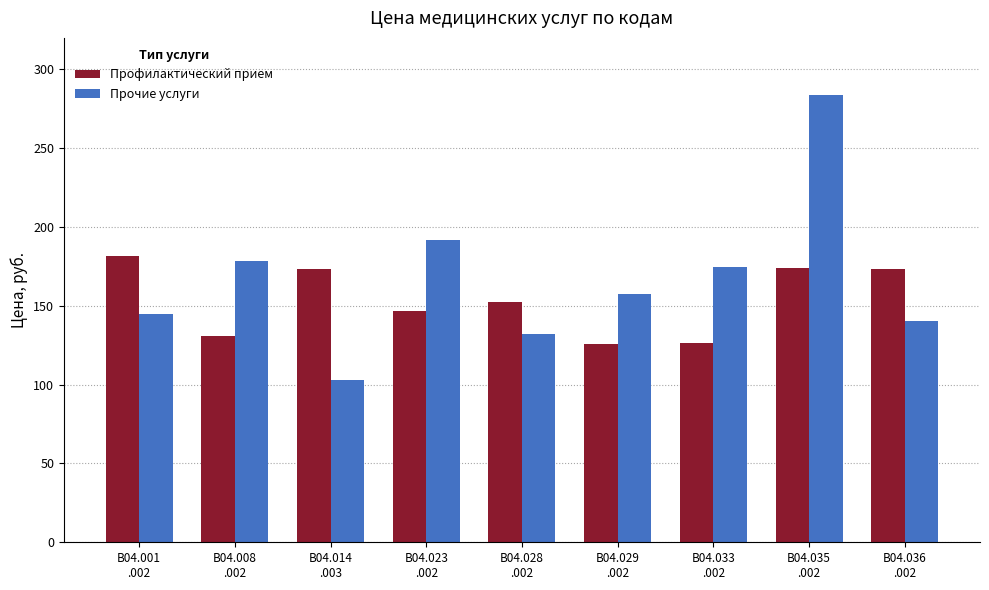

The value of Профилактический прием at B04.029
.002 is 125.9. True or false?

True